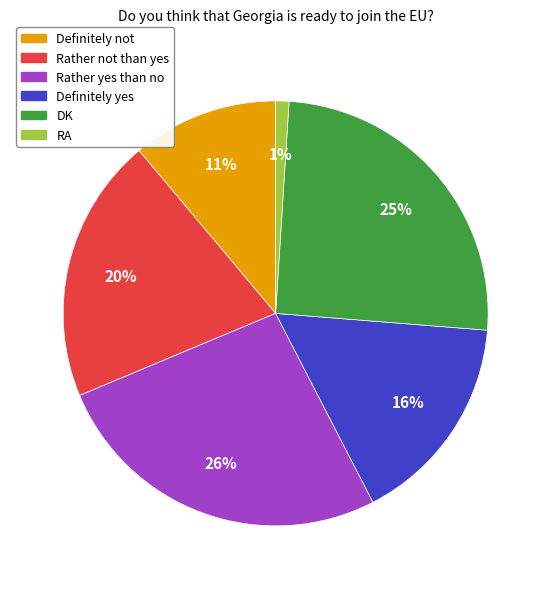

Is it true that Definitely yes is 16% of the pie?

True